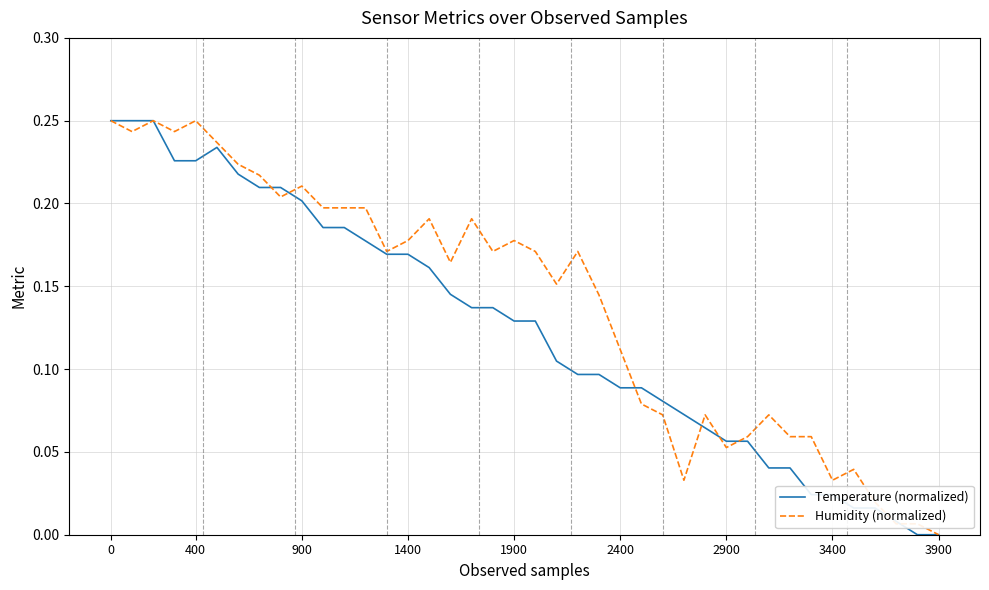

Which series has the largest total across all categories?

Humidity (normalized)